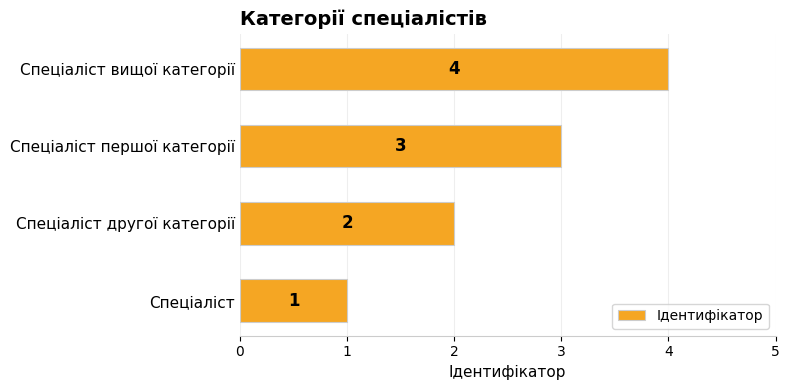

How many values are between 2 and 4?

3